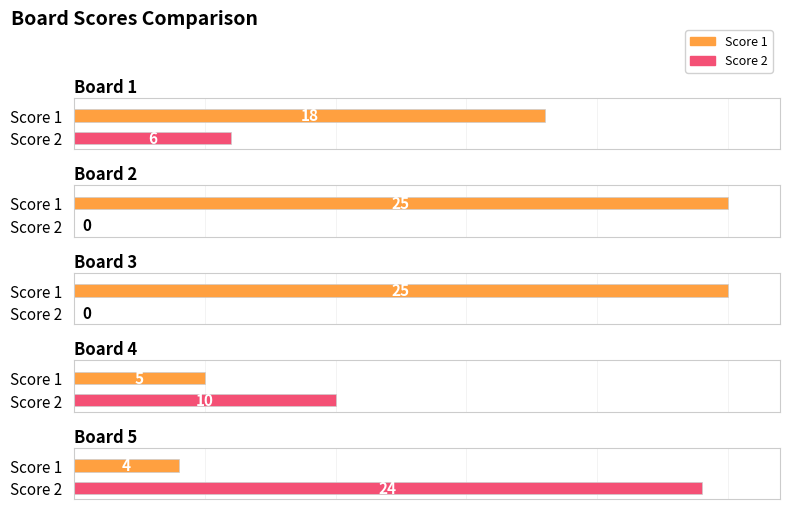

Reading left to right, transcribe all the data shown in this chart.

Score 1: 18	25	25	5	4
Score 2: 6	0	0	10	24